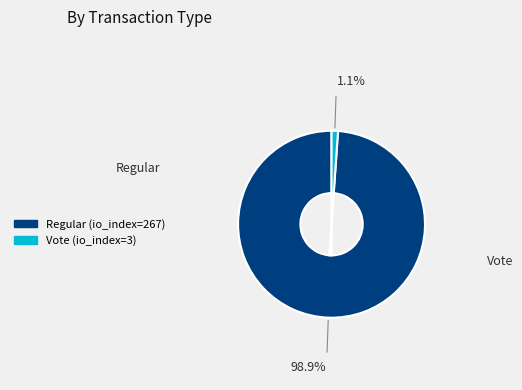

Between Regular (io_index=267) and Vote (io_index=3), which is larger?

Regular (io_index=267)